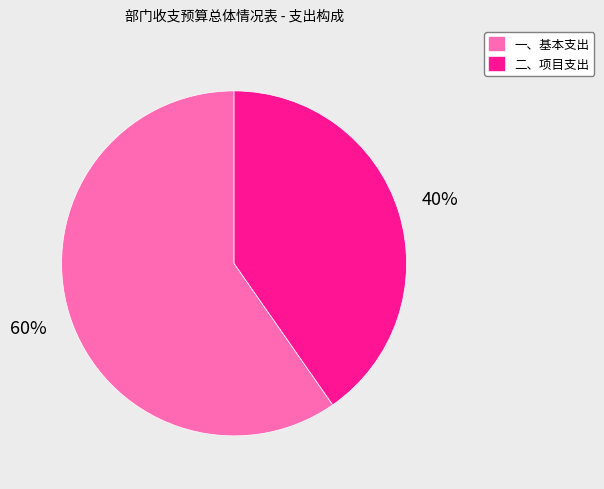

To the nearest percent, what portion does 二、项目支出 represent?

40%